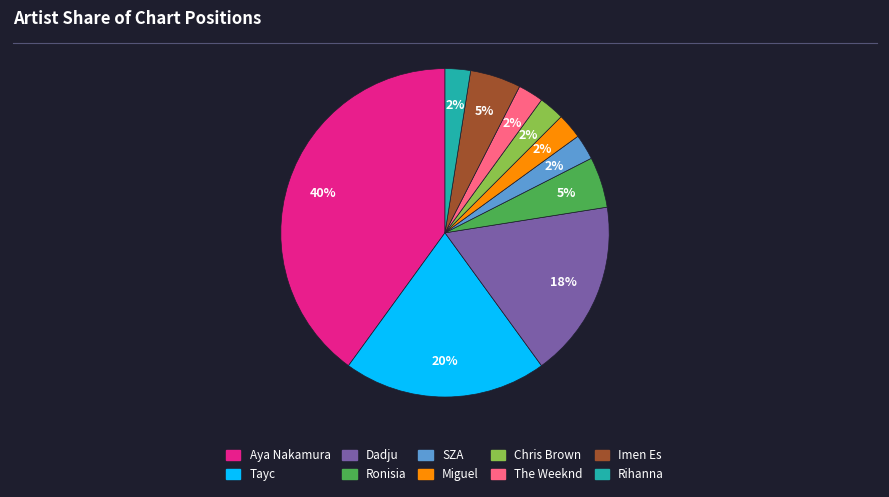

Which has a higher value, Tayc or SZA?

Tayc